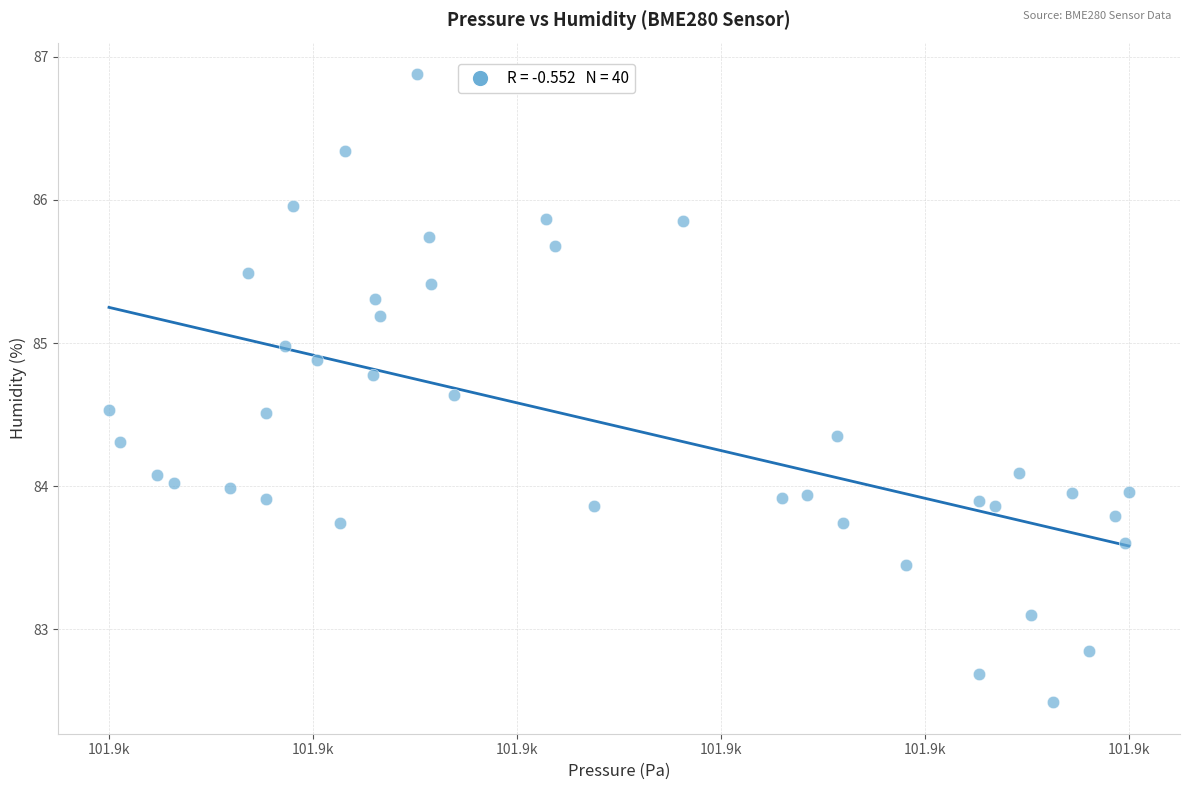

What is the range of Y values (max minus min)?

4.4